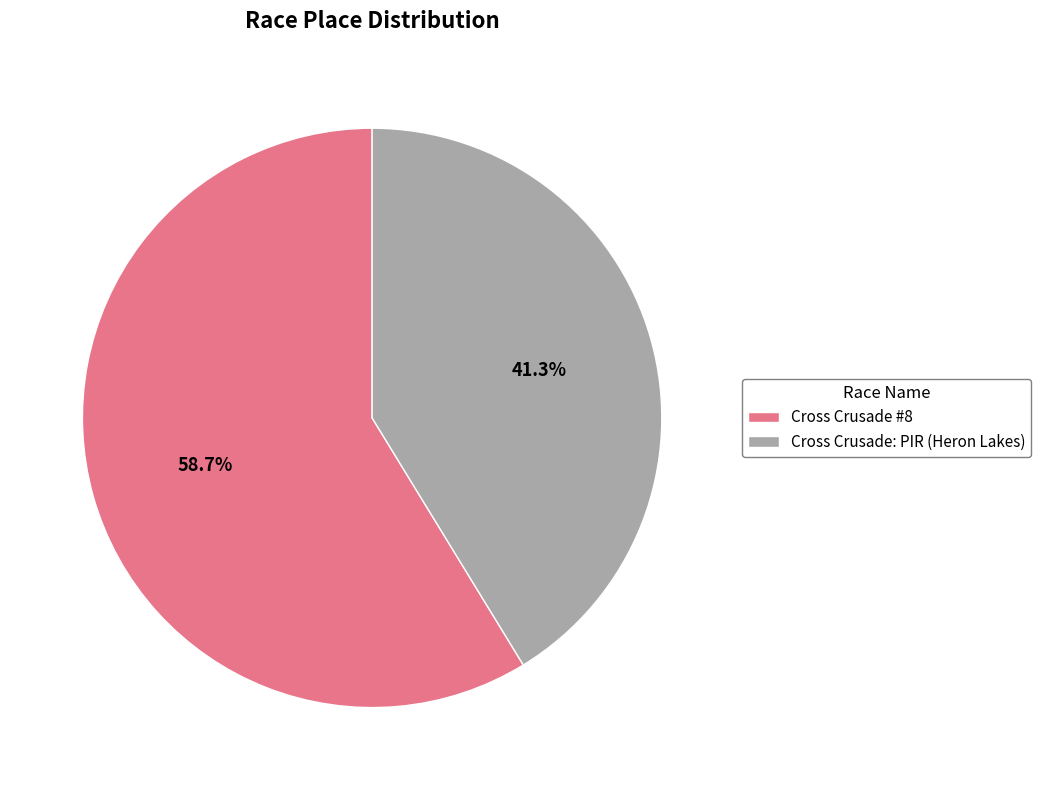

Combined, do Cross Crusade: PIR (Heron Lakes) and Cross Crusade #8 account for over 50%?

Yes